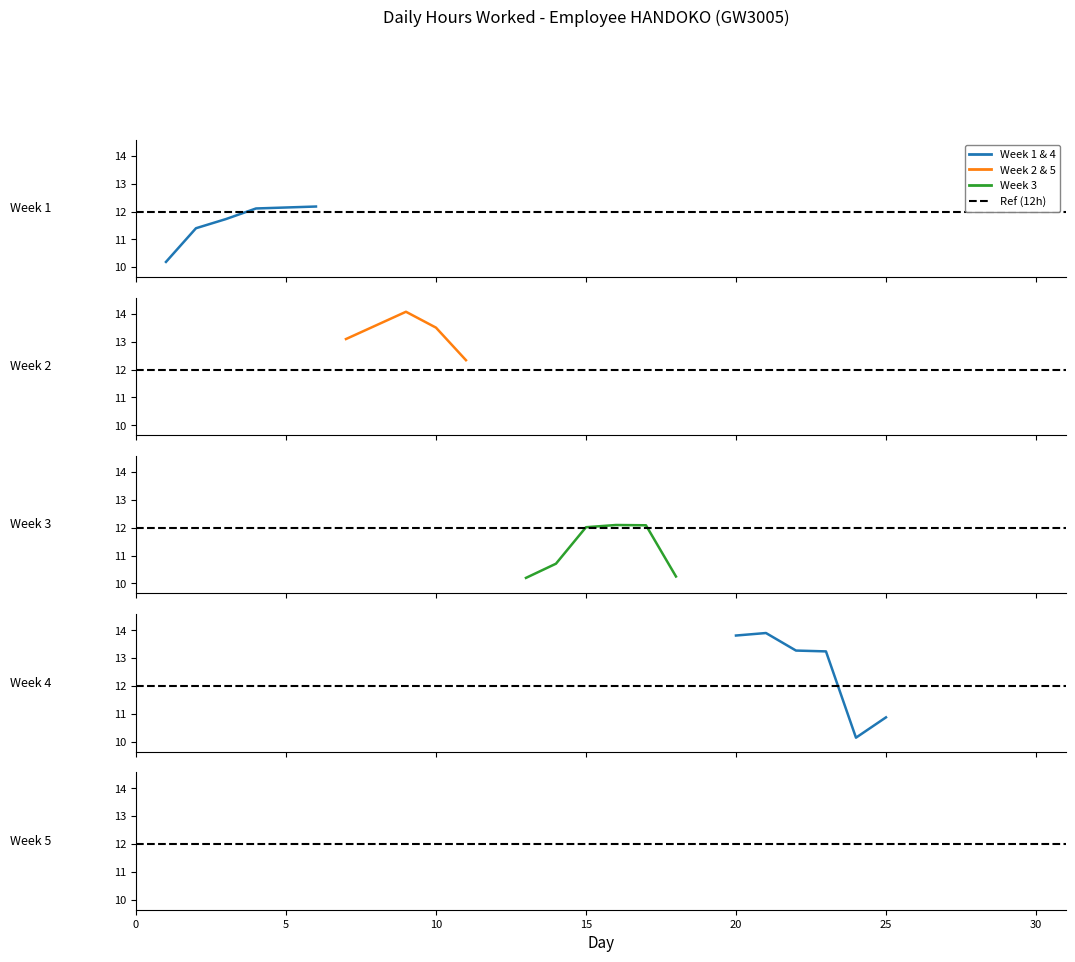

Reading left to right, extract all data points from this chart.

1=10.2	2=11.4	3=11.7	4=12.1	6=12.2	7=13.1	8=13.6	9=14.1	10=13.5	11=12.3	13=10.2	14=10.7	15=12.0	16=12.1	17=12.1	18=10.2	20=13.8	21=13.9	22=13.3	23=13.2	24=10.1	25=10.9	27=13.6